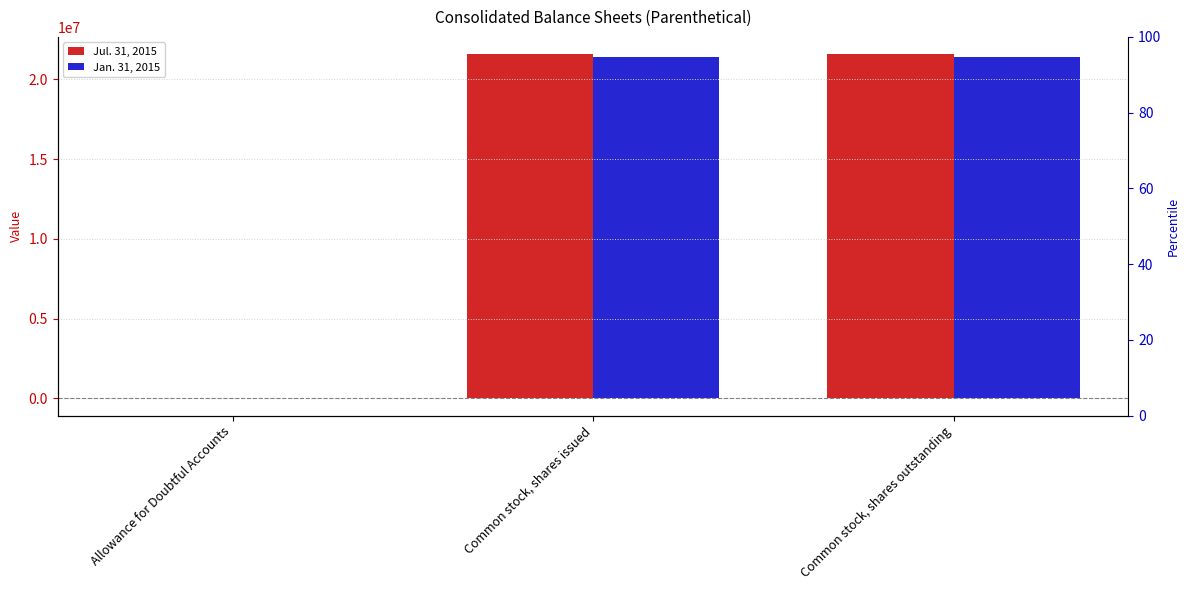

Rank the series by their maximum value, from highest to lowest.

Jul. 31, 2015, Jan. 31, 2015